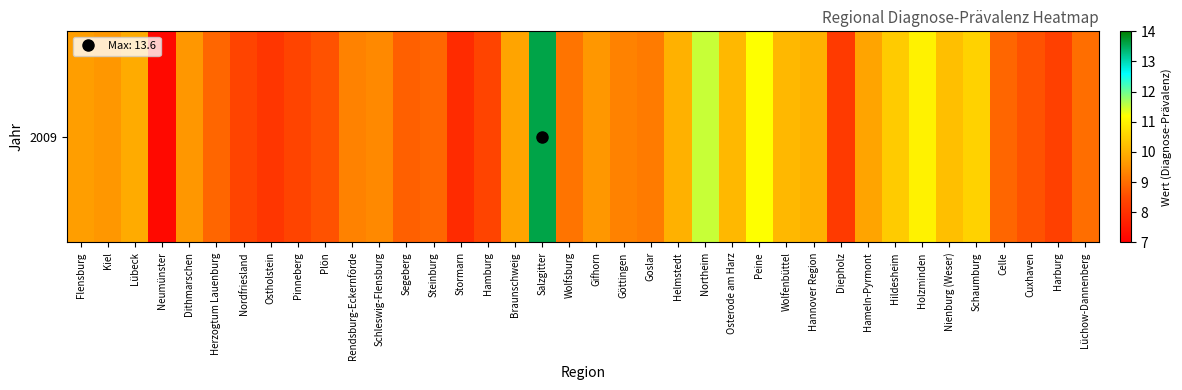

At which category does the chart reach its peak across all series?

Salzgitter